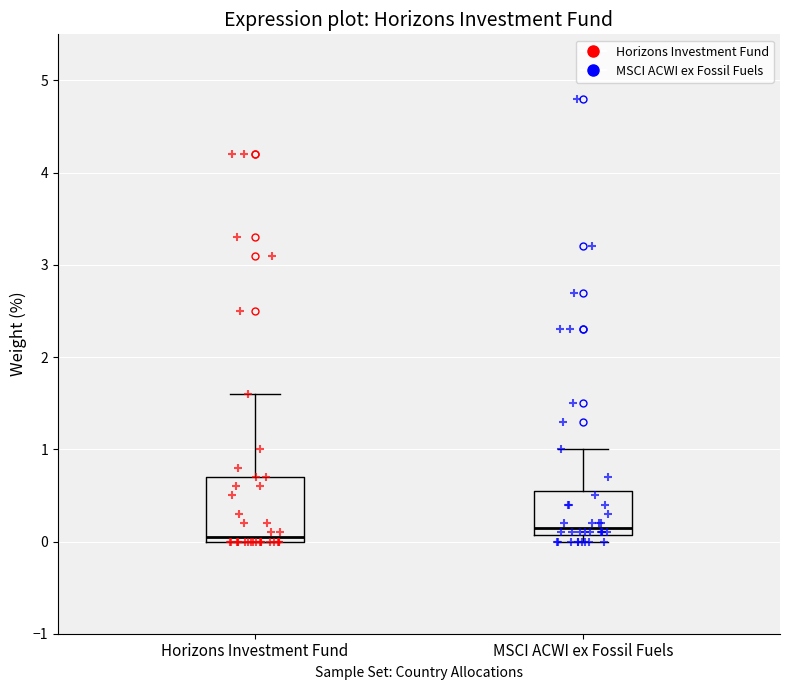

Comparing the boxes themselves (not the whiskers), which one is the tallest?

Horizons Investment Fund